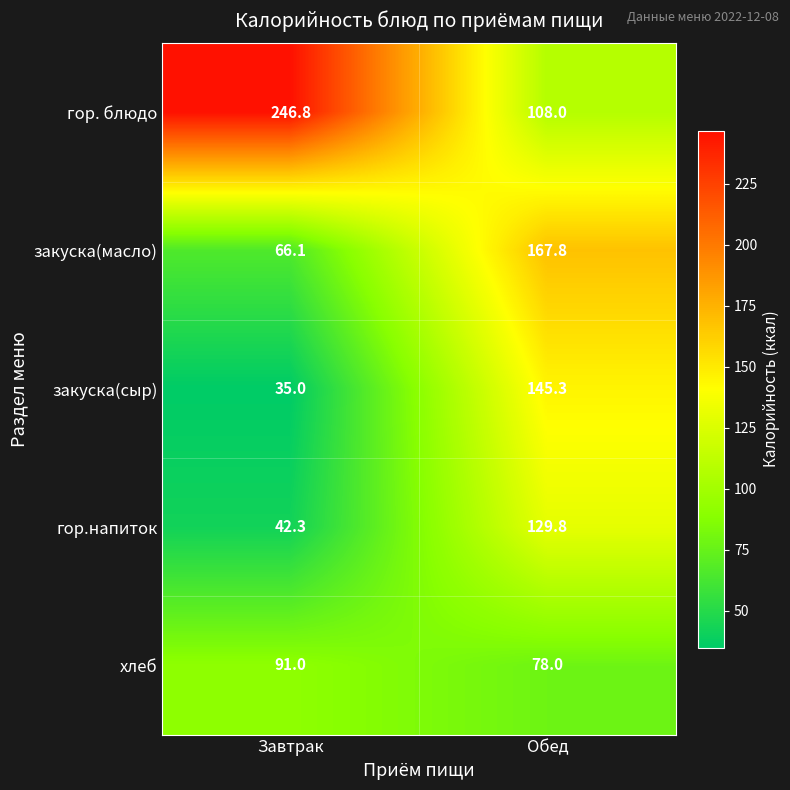

Reading left to right, what are all the values shown in this chart?

гор. блюдо: 246.8	108.0
закуска(масло): 66.1	167.8
закуска(сыр): 35.0	145.3
гор.напиток: 42.3	129.8
хлеб: 91.0	78.0